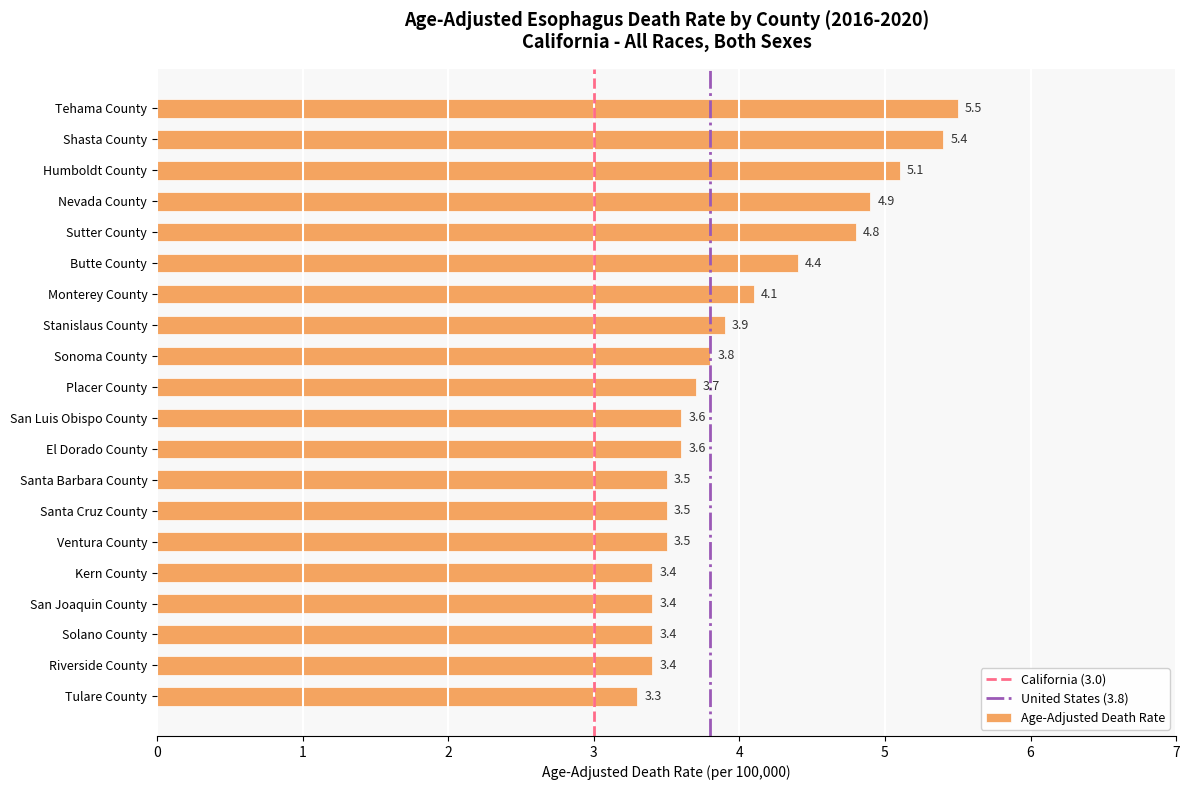

What is the label of the 5th bar from the bottom?

Kern County